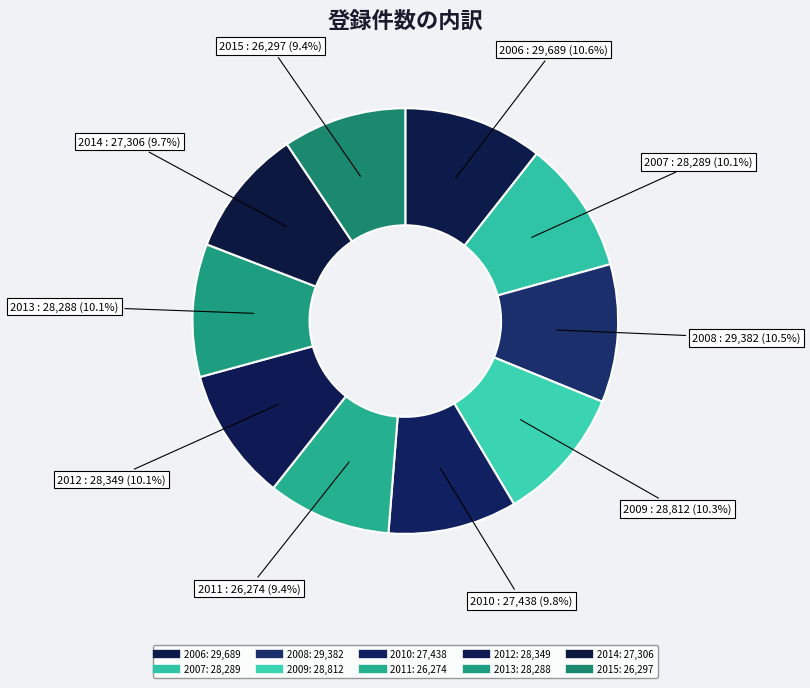

To the nearest percent, what percentage of the pie is 2012?

10%